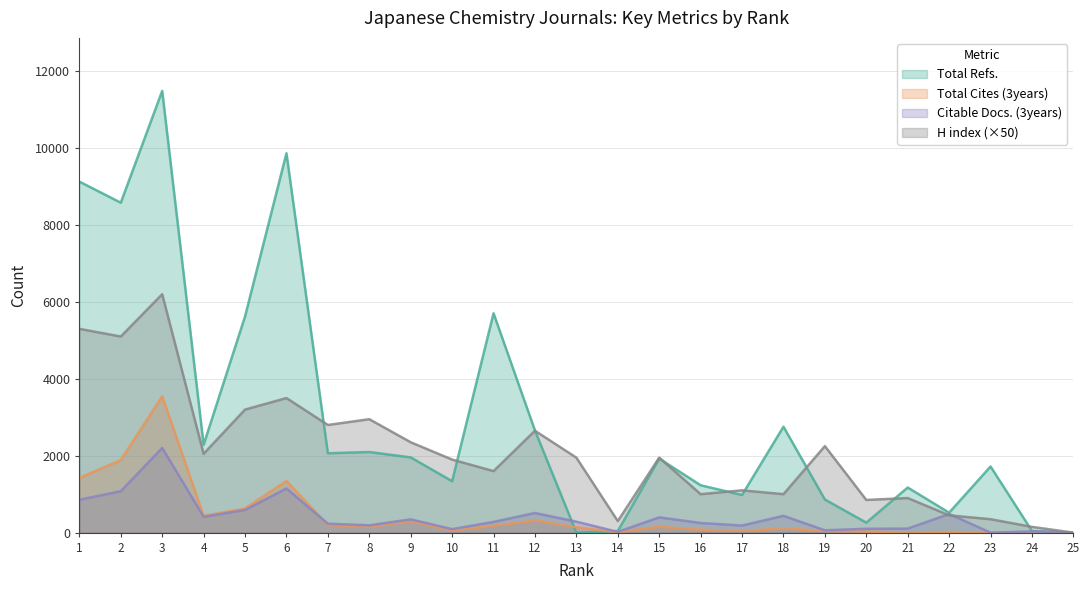

List the series in order of their peak value, highest first.

Total Refs., H index (×50), Total Cites (3years), Citable Docs. (3years)